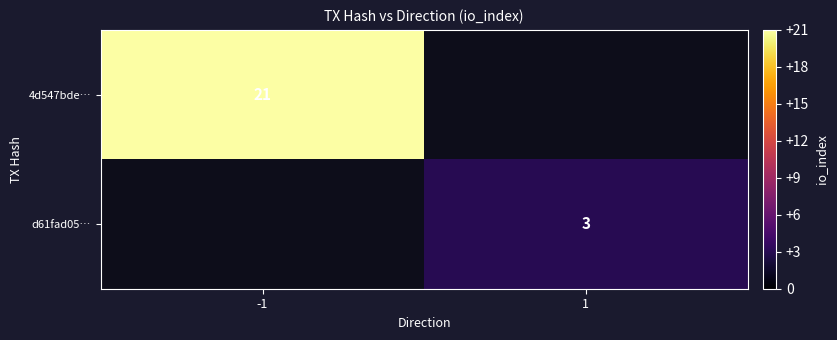

Is it true that 4d547bde… equals 8.4 at -1?

False